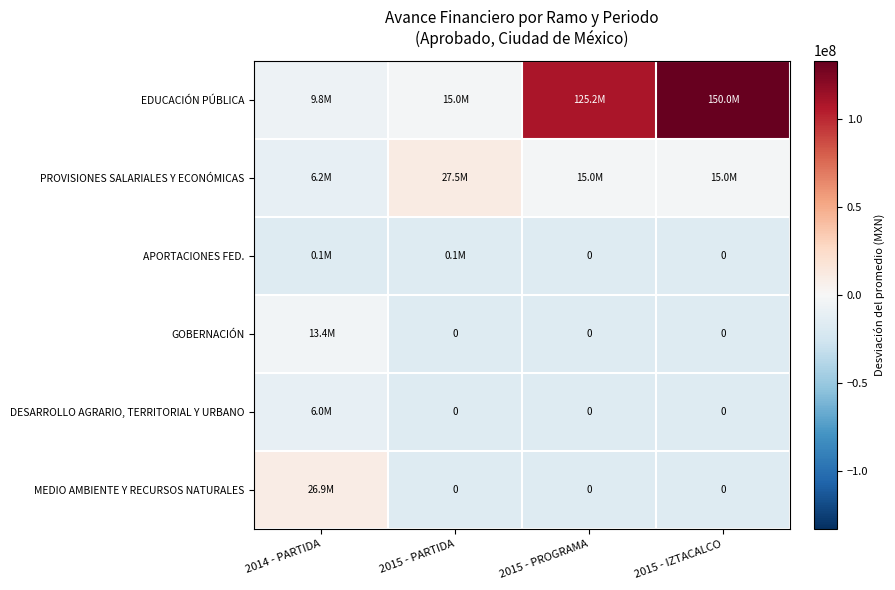

What is the minimum value for EDUCACIÓN PÚBLICA?

-7238207.0